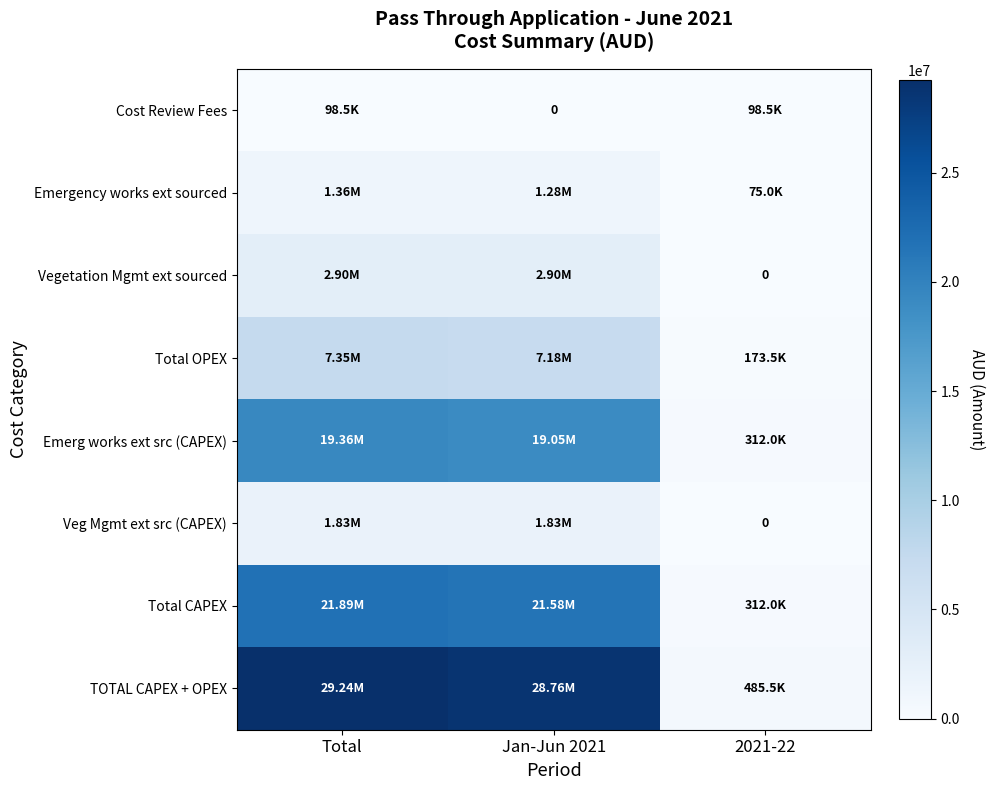

Is it true that Emergency works ext sourced equals 1283451.8 at Jan-Jun 2021?

True